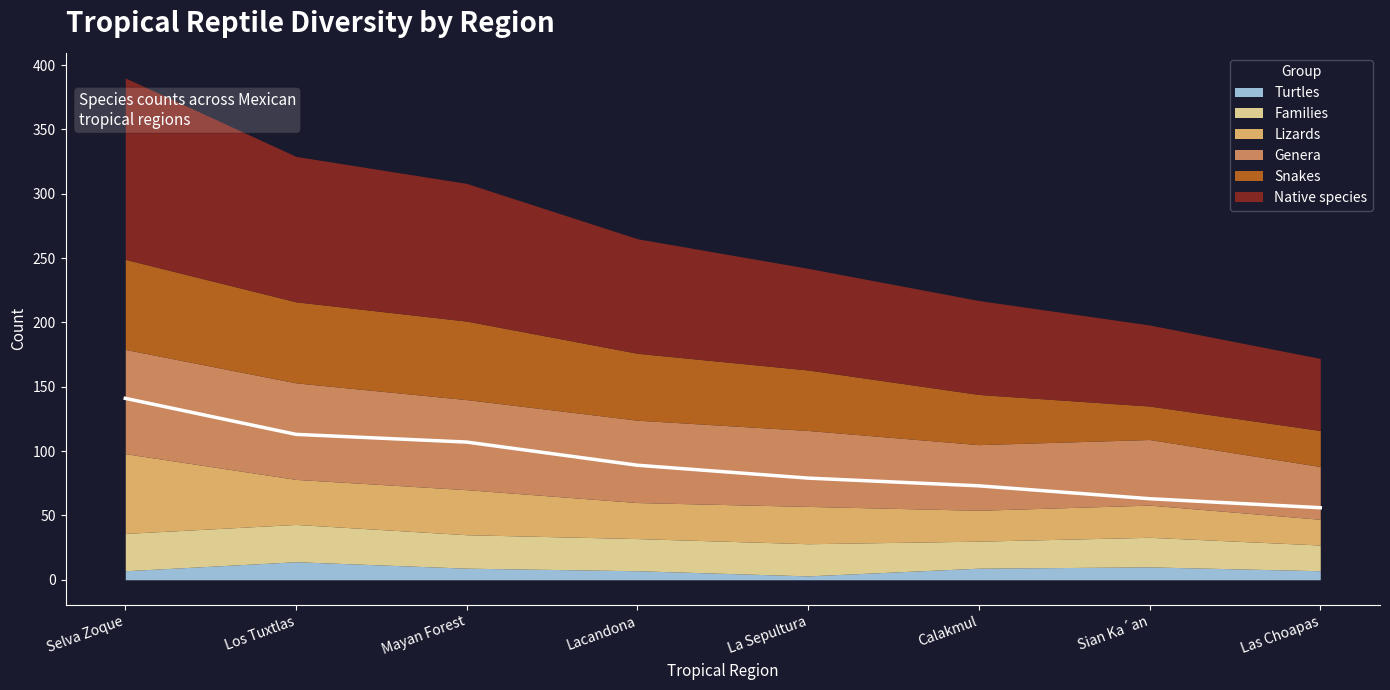

Which category has the highest value across all series?

Selva Zoque